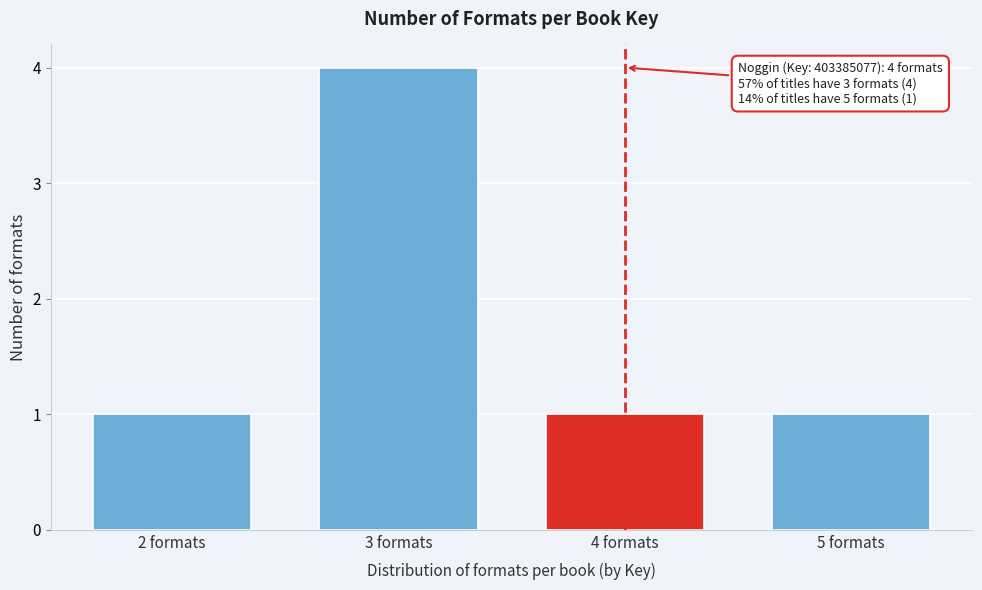

Reading left to right, what are all the values shown in this chart?

1	4	1	1